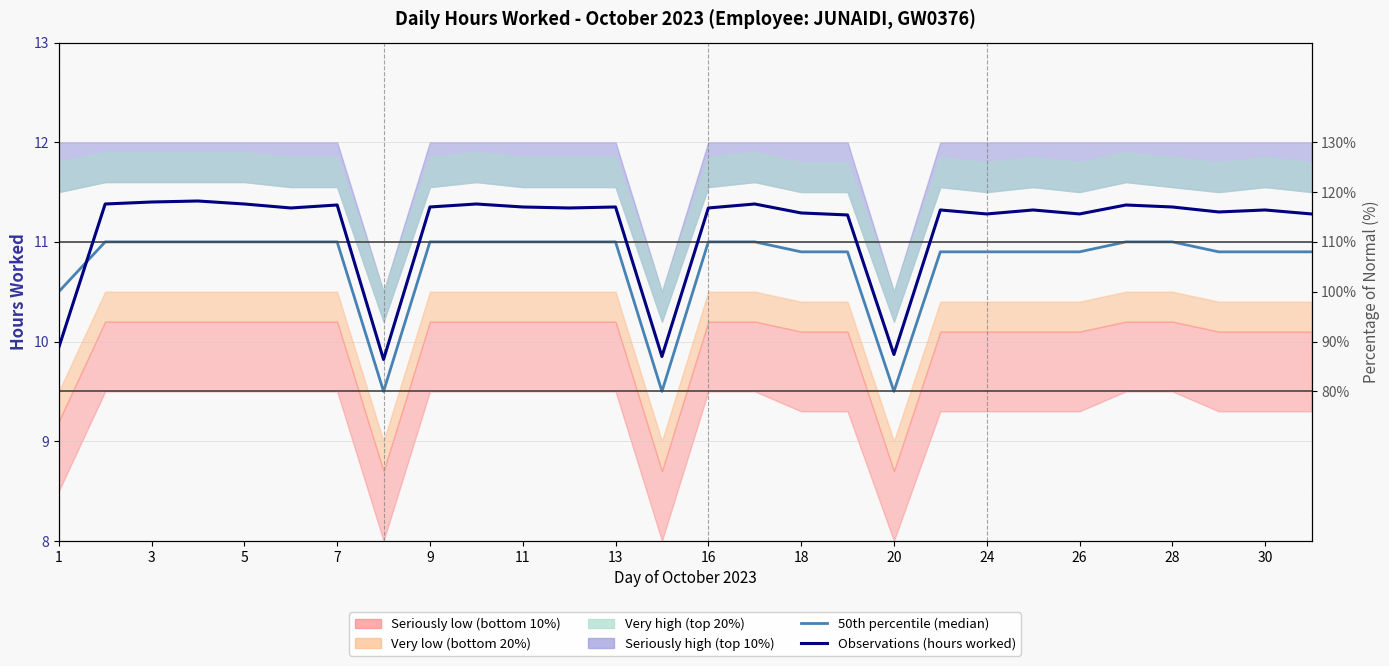

Which label corresponds to the largest value in the chart?

7